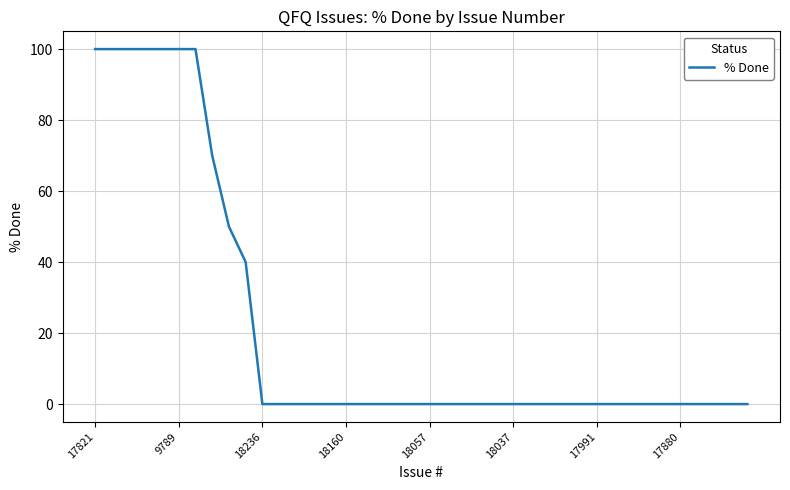

Reading right to left, extract all data points from this chart.

0	0	0	0	0	0	0	0	0	0	0	0	0	0	0	0	0	0	0	0	0	0	0	0	0	0	0	0	0	0	40	50	70	100	100	100	100	100	100	100